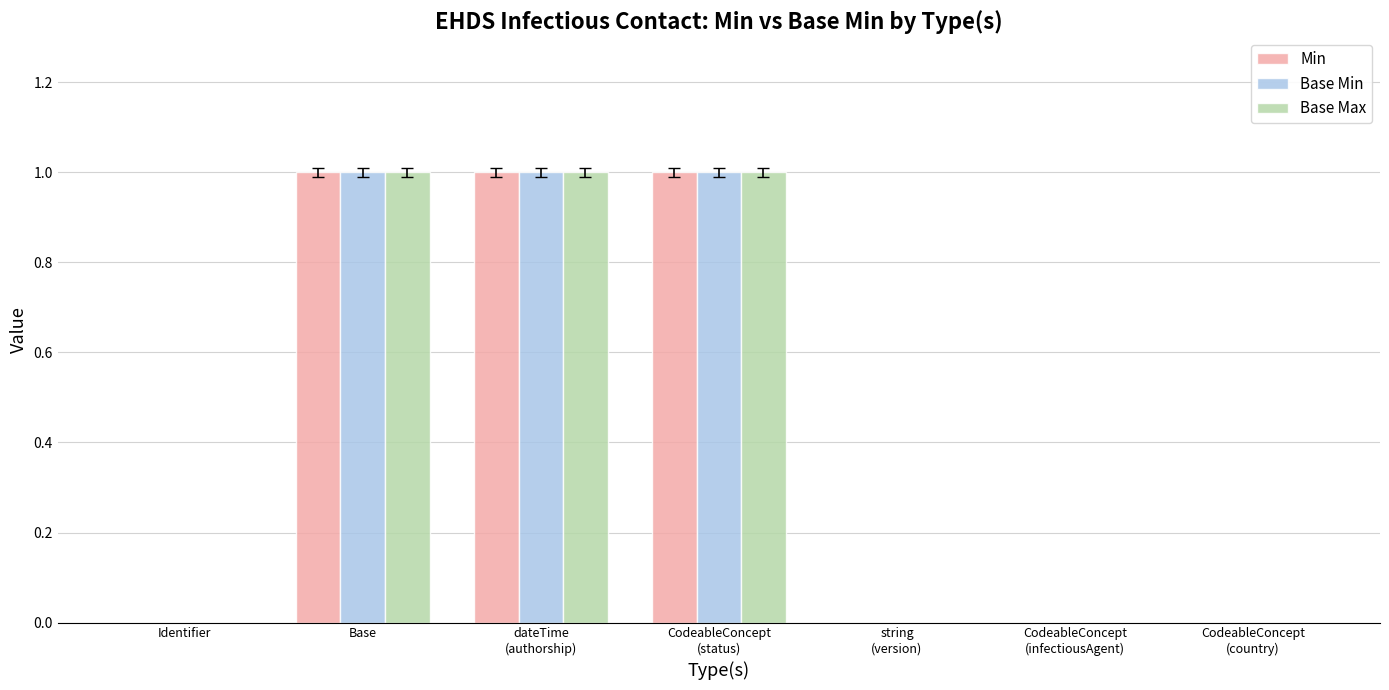

Reading left to right, what are all the values shown in this chart?

Min: 0	1	1	1	0	0	0
Base Min: 0	1	1	1	0	0	0
Base Max: 0	1	1	1	0	0	0